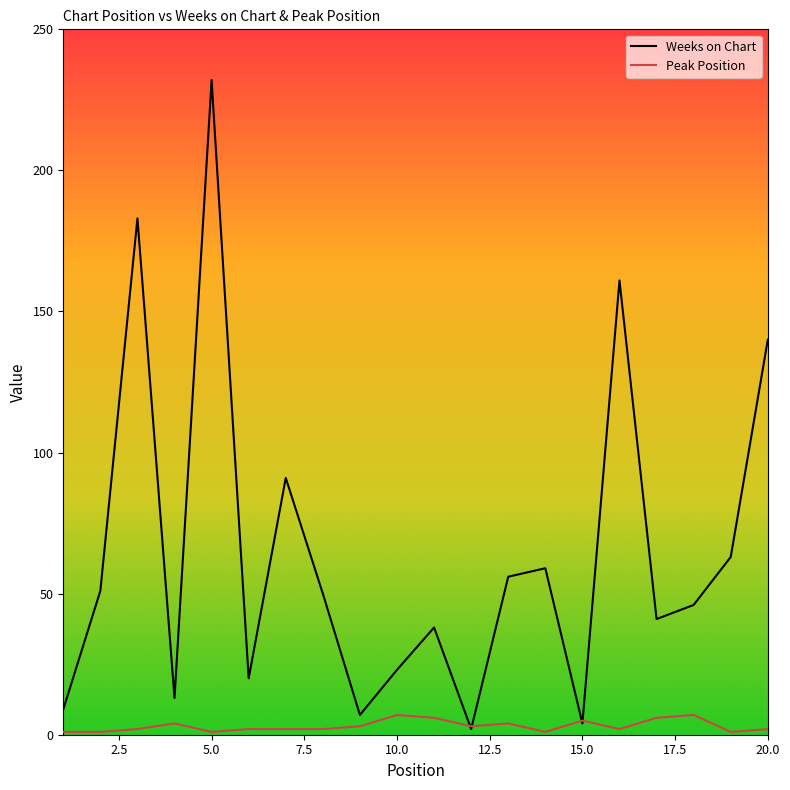

What is the difference between the maximum and second lowest values in the Weeks on Chart series?

228